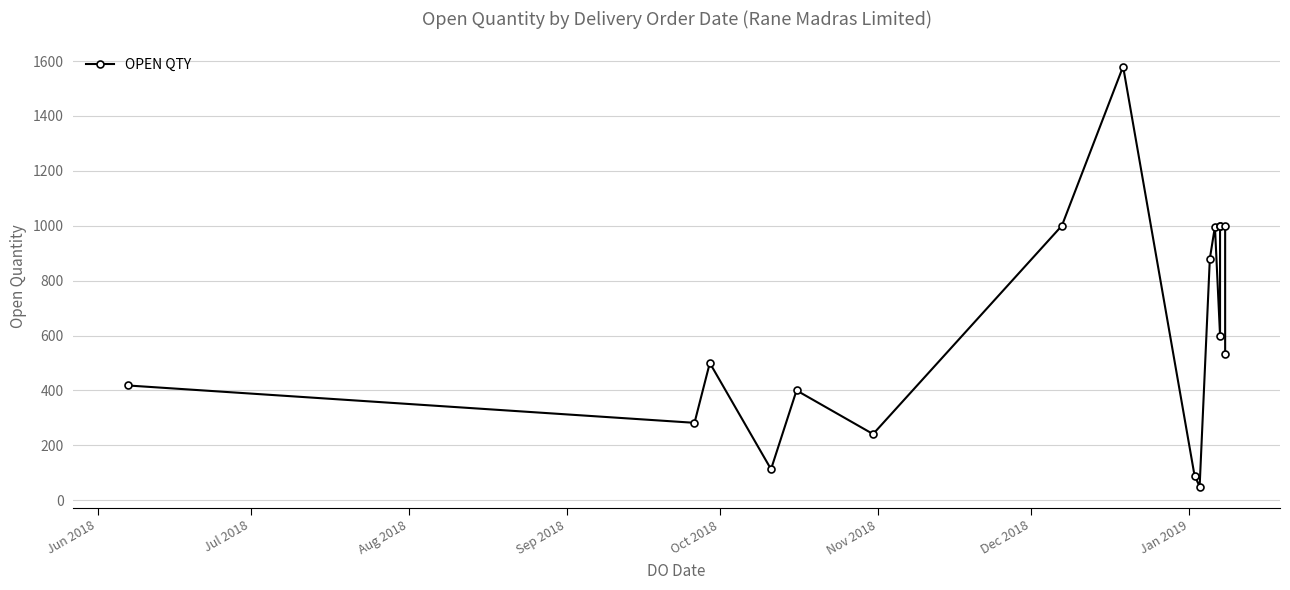

What is the label of the 5th point from the left?

Oct 2018